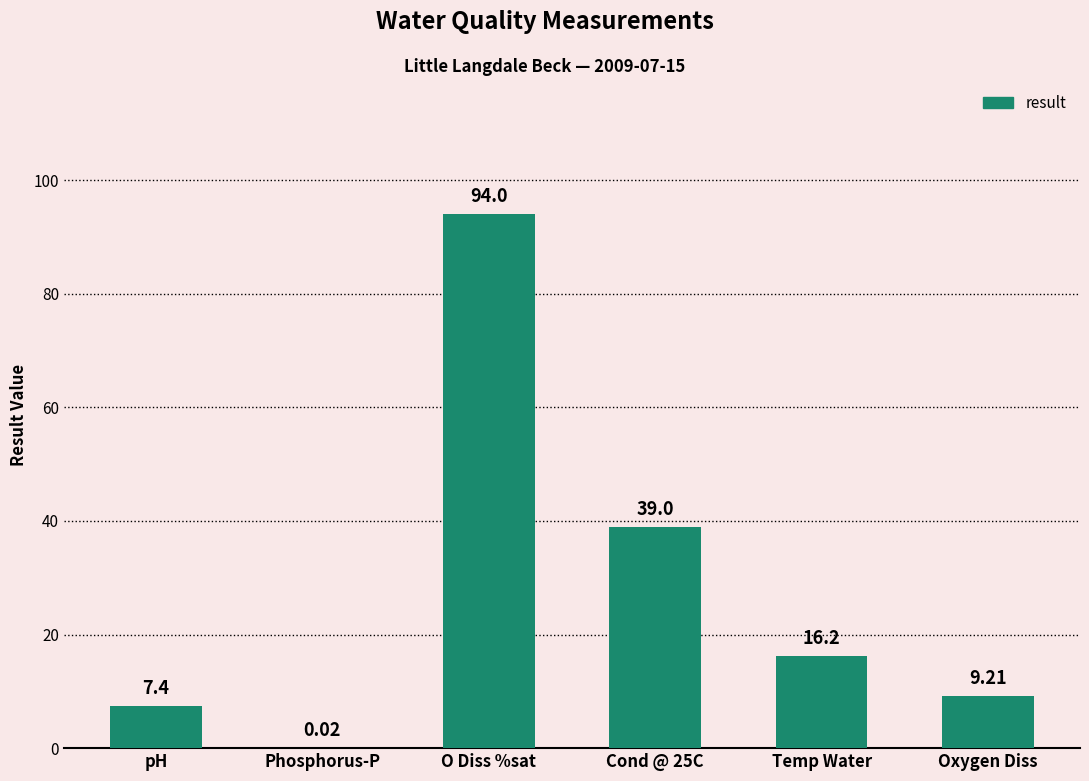

Are the bars horizontal?

No